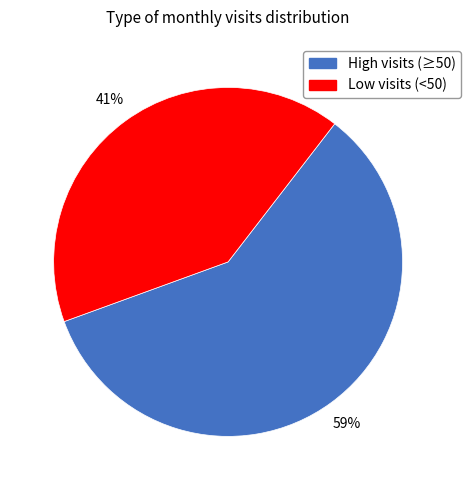

Is it true that Low visits (<50) is 53% of the pie?

False